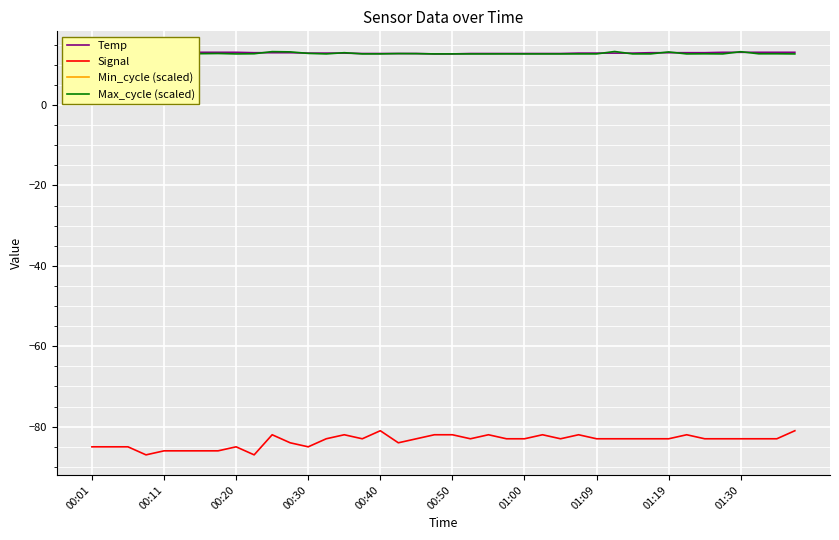

True or false: Signal has a value of -147 at 00:50.

False